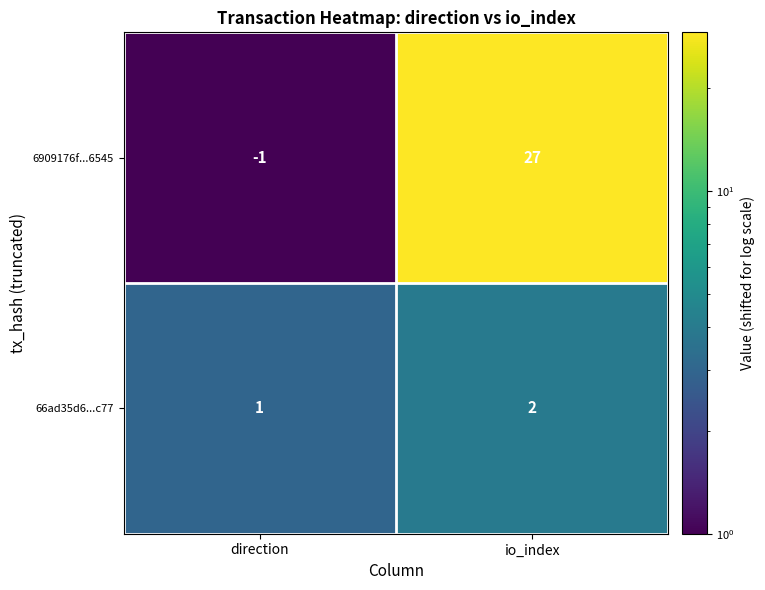

Where is 66ad35d6...c77 nearest to the value 1?

direction